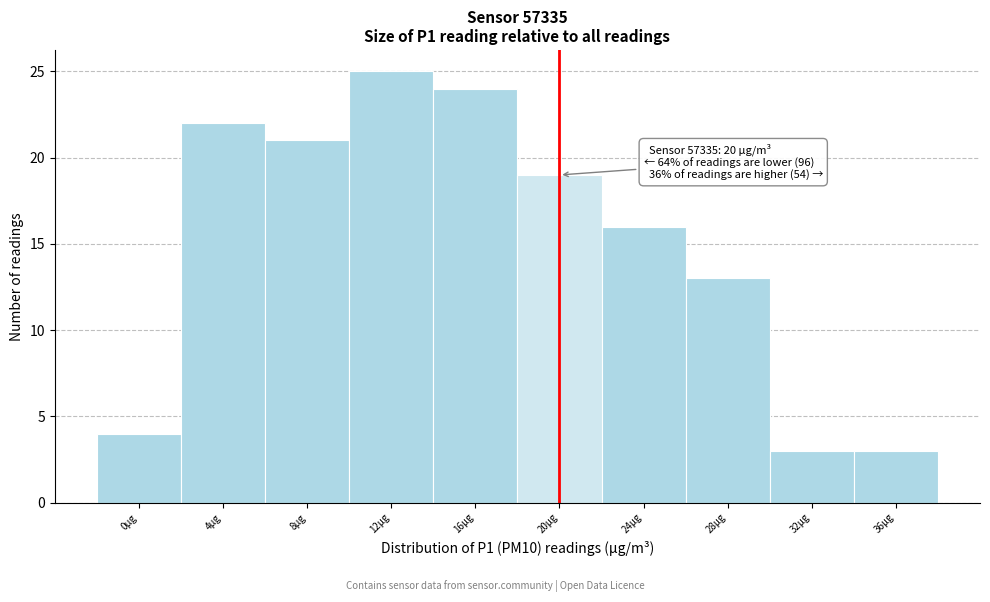

Reading right to left, what are all the values shown in this chart?

3	3	13	16	19	24	25	21	22	4